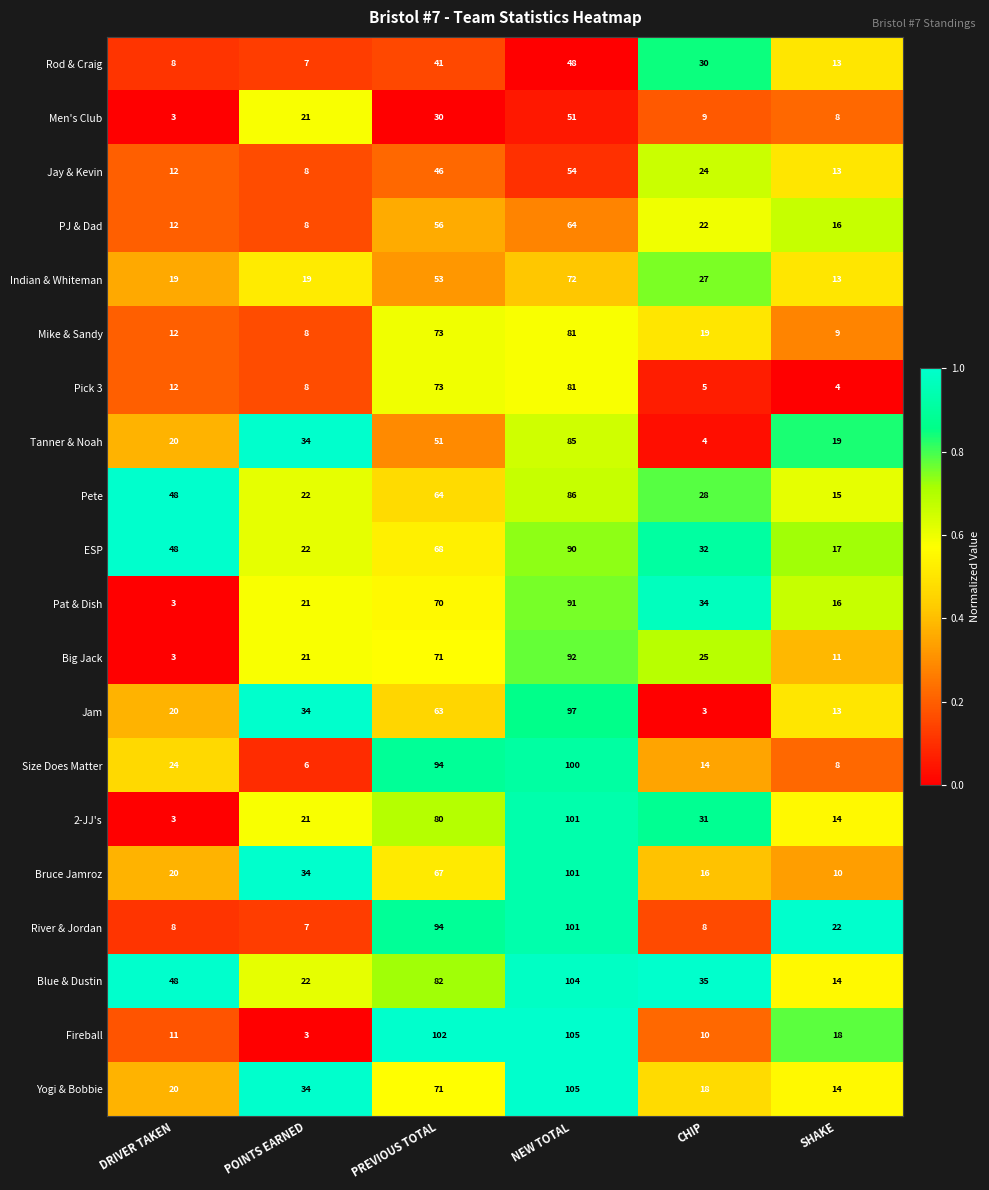

Is the value of Pat & Dish at PREVIOUS TOTAL greater than the value of Yogi & Bobbie at NEW TOTAL?

No